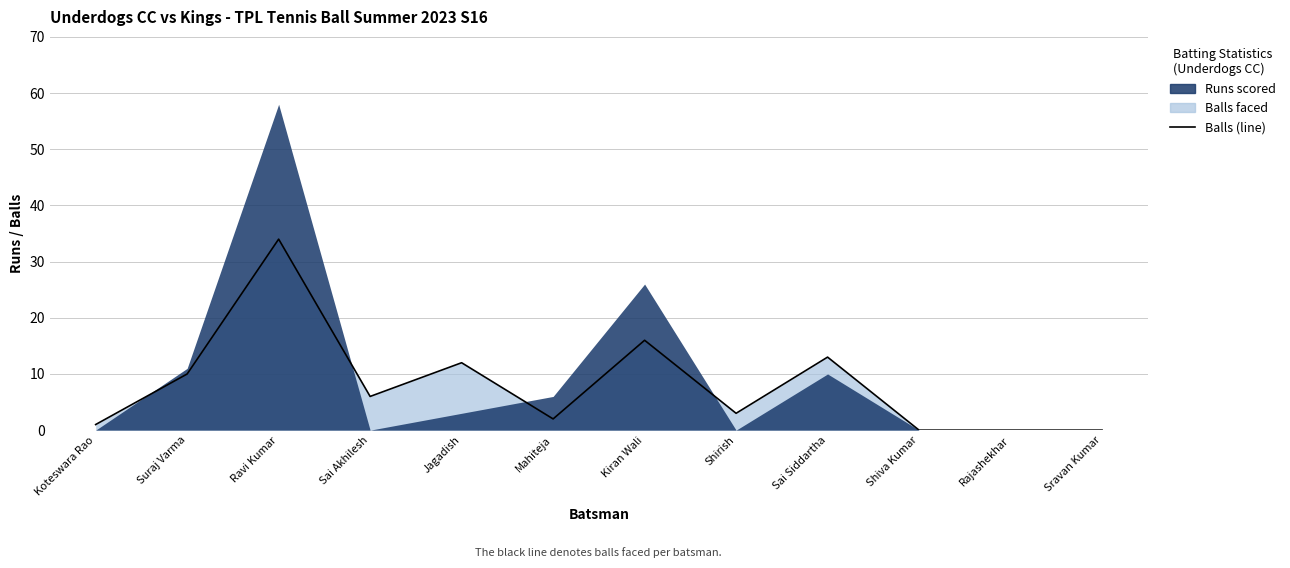

Is it true that the value at Suraj Varma is 10?

True